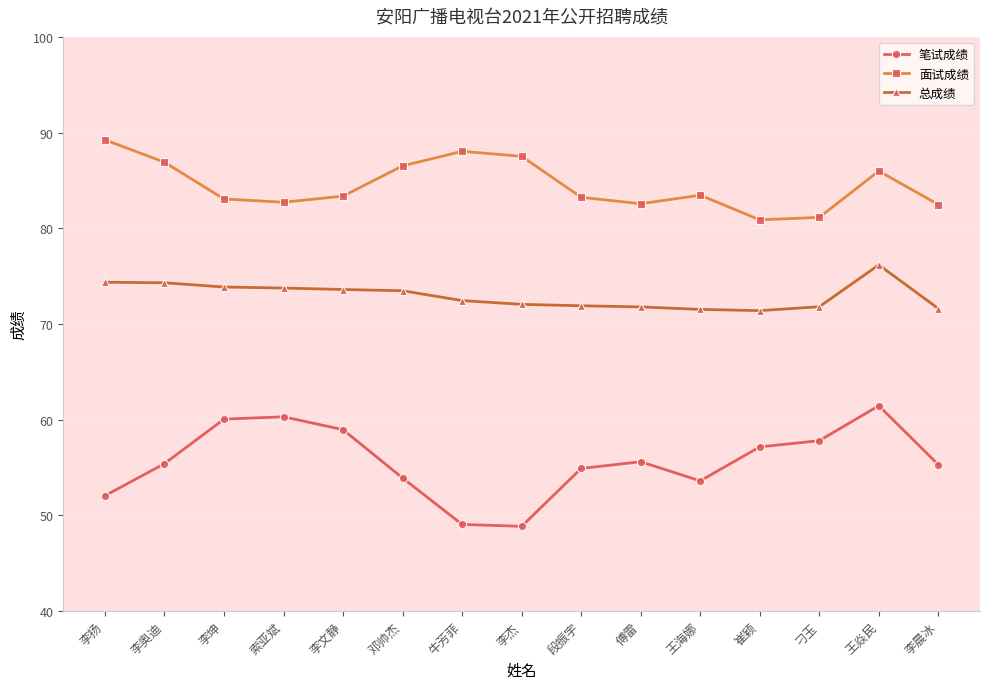

True or false: 总成绩 has more than 0 interior local peaks.

True